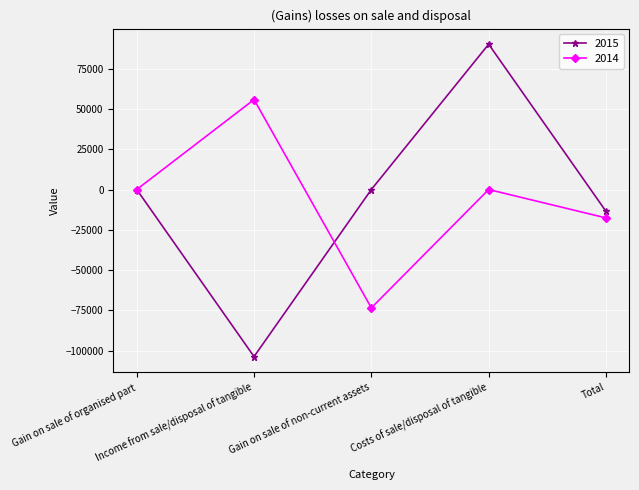

The 2015 series shows -13524 at Total. True or false?

True